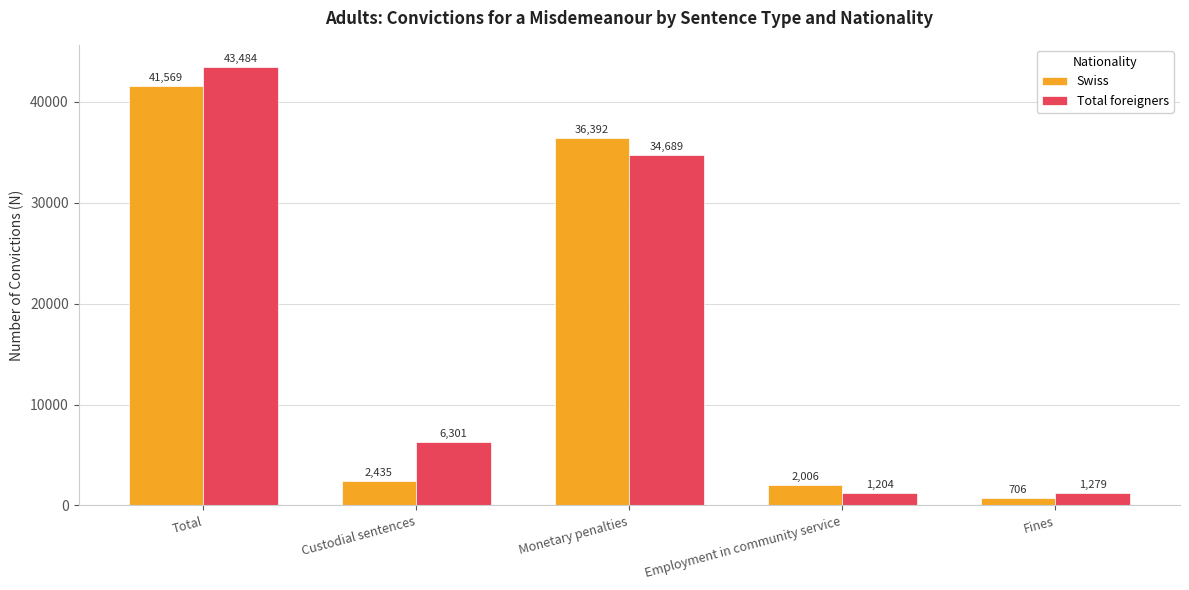

What is the minimum value shown in the chart?

706